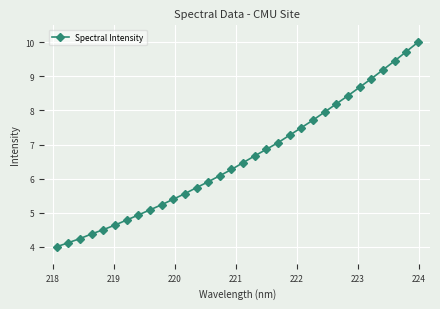

Reading left to right, extract all data points from this chart.

4.0	4.1	4.2	4.4	4.5	4.6	4.8	4.9	5.1	5.2	5.4	5.6	5.7	5.9	6.1	6.3	6.5	6.7	6.9	7.1	7.3	7.5	7.7	8.0	8.2	8.4	8.7	8.9	9.2	9.5	9.7	10.0